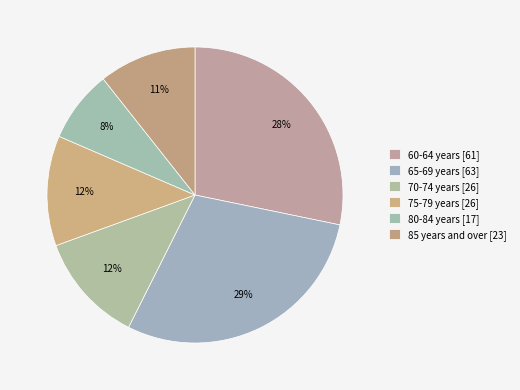

Which slice is the smallest?

80-84 years